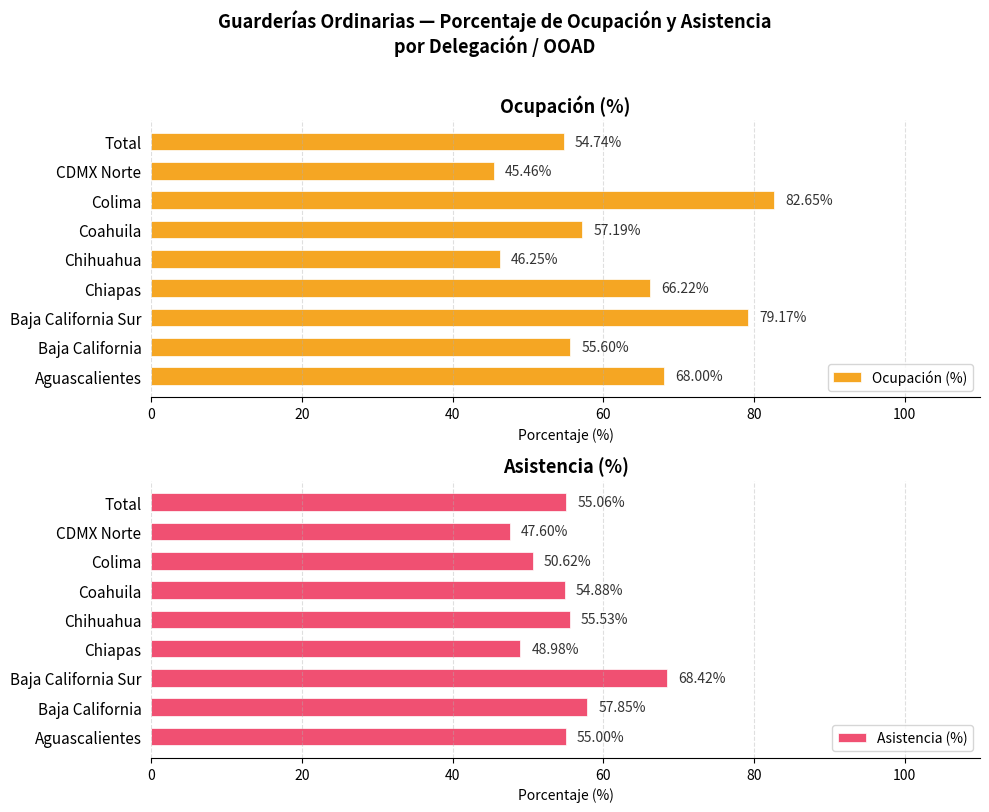

Reading right to left, what are all the values shown in this chart?

Ocupación (%): 54.7	45.5	82.7	57.2	46.2	66.2	79.2	55.6	68.0
Asistencia (%): 55.1	47.6	50.6	54.9	55.5	49.0	68.4	57.9	55.0